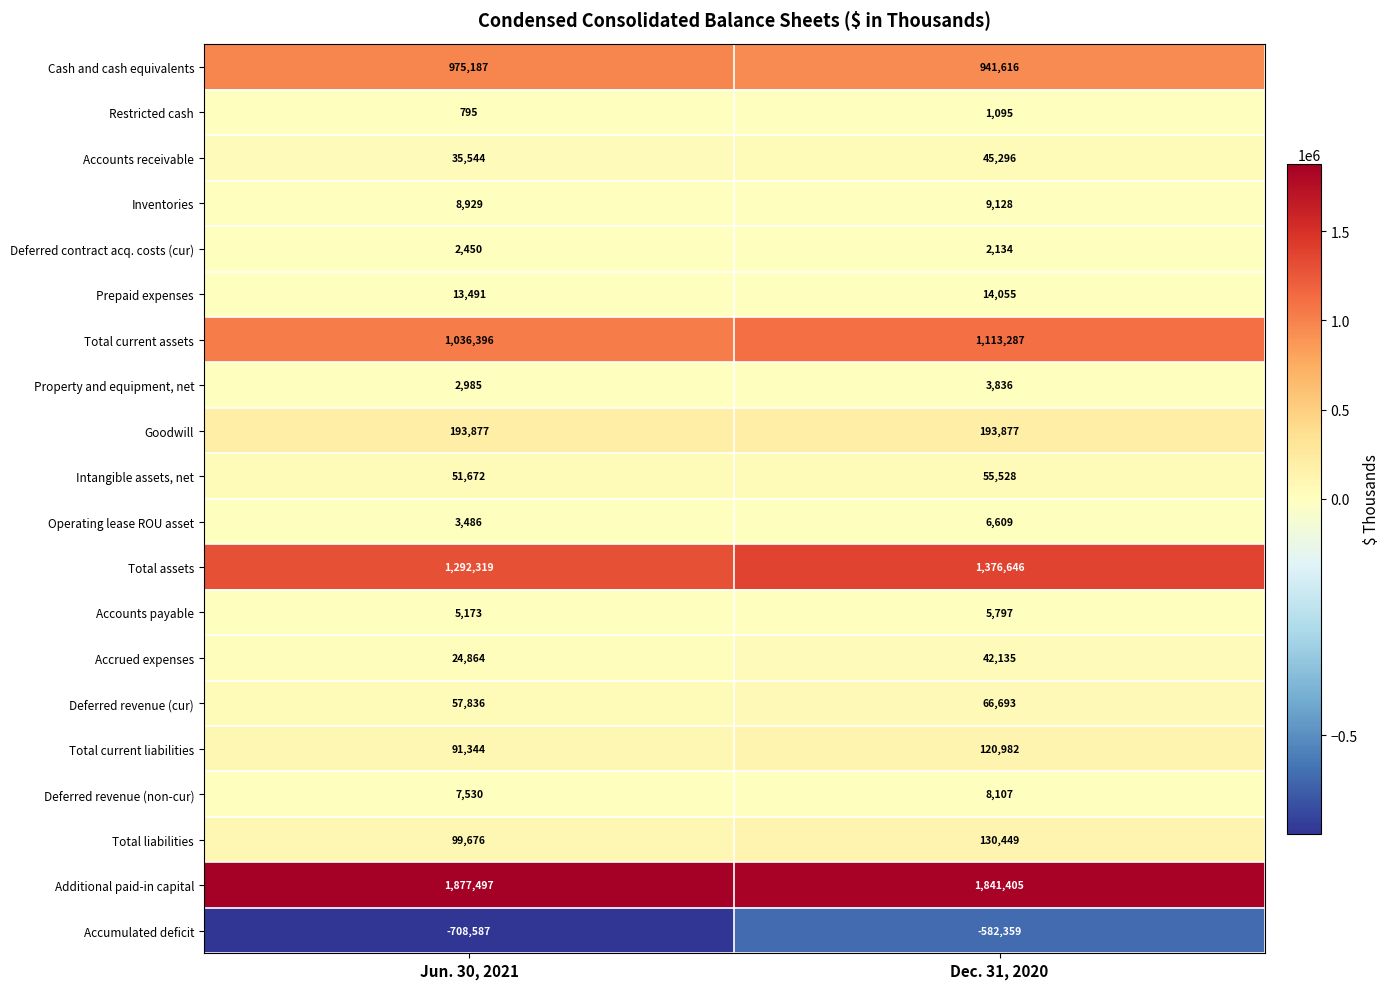

How many distinct data groups are displayed?

20